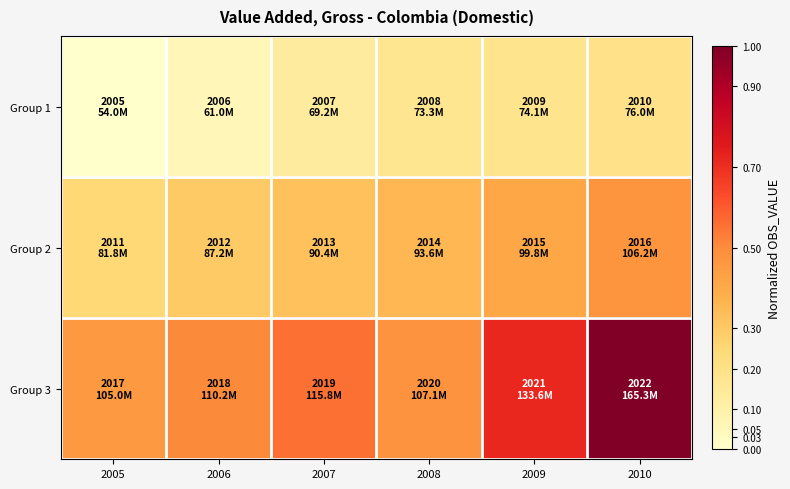

Which has a higher value, 2005 or 2008?

2008